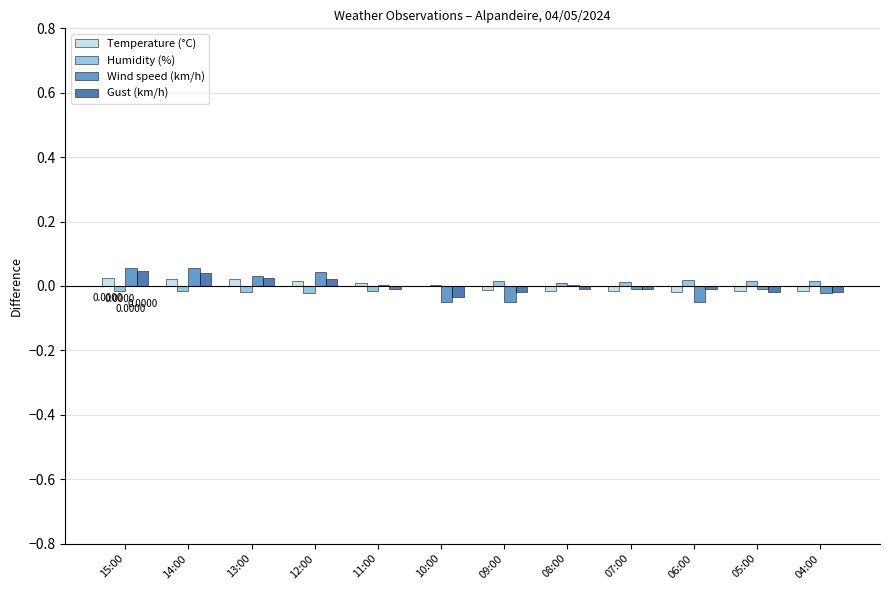

Count the number of data series in this chart.

4